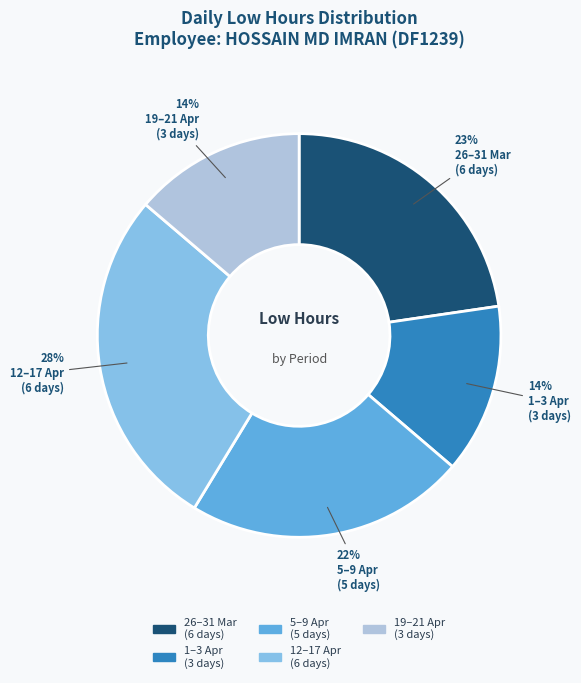

True or false: 1–3 Apr (3 days) accounts for 14% of the total.

True